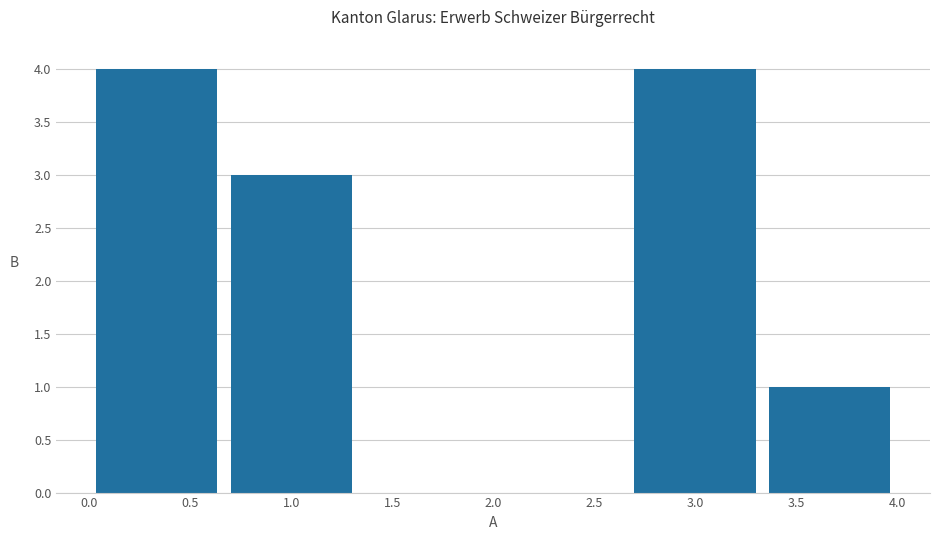

Reading left to right, list every bar in this chart as the range it spans on the x-axis followed by its height. Neither the bar edges nor the heights are printed on the chart, so give them approximately, as read against the axes.

0.00 to 0.65: 4
0.65 to 1.35: 3
1.35 to 2.00: 0
2.00 to 2.65: 0
2.65 to 3.35: 4
3.35 to 4.00: 1